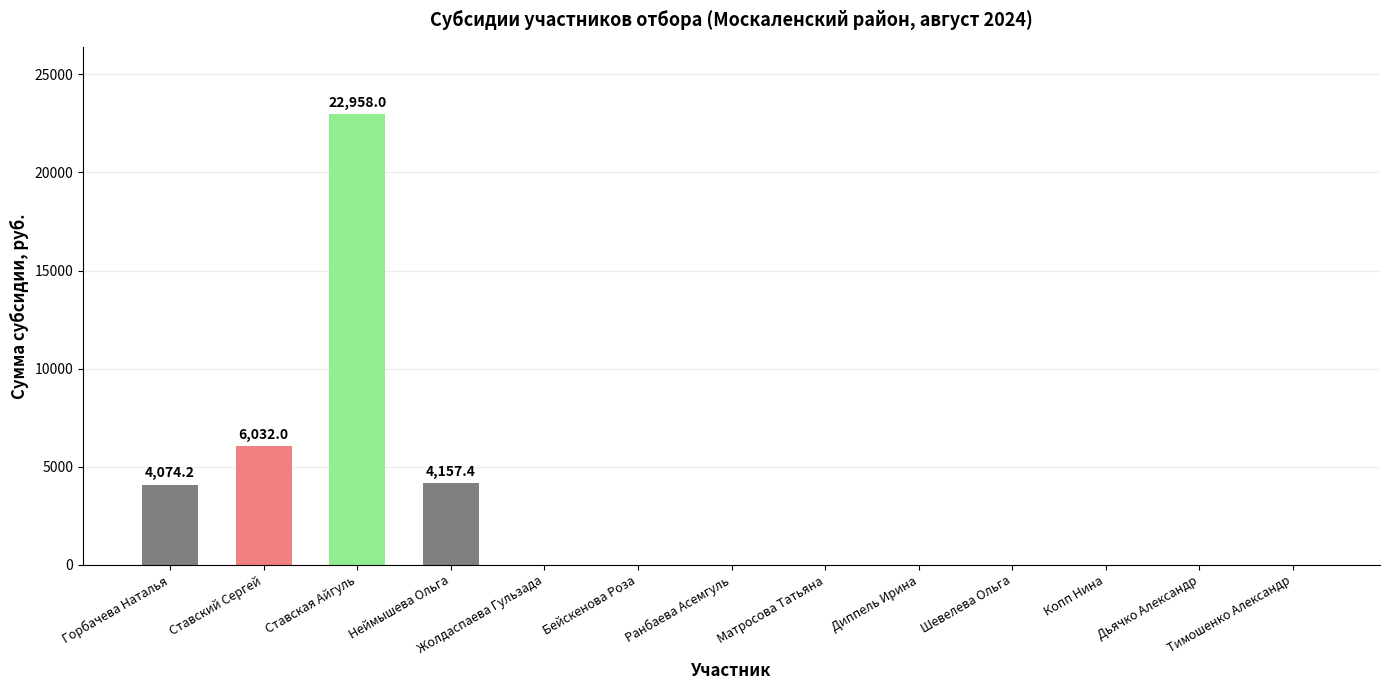

True or false: the data shows -7060.2 at Матросова Татьяна.

False